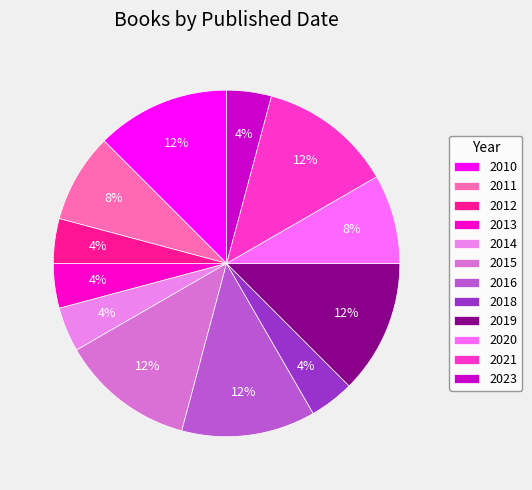

Count the number of slices in the pie.

12